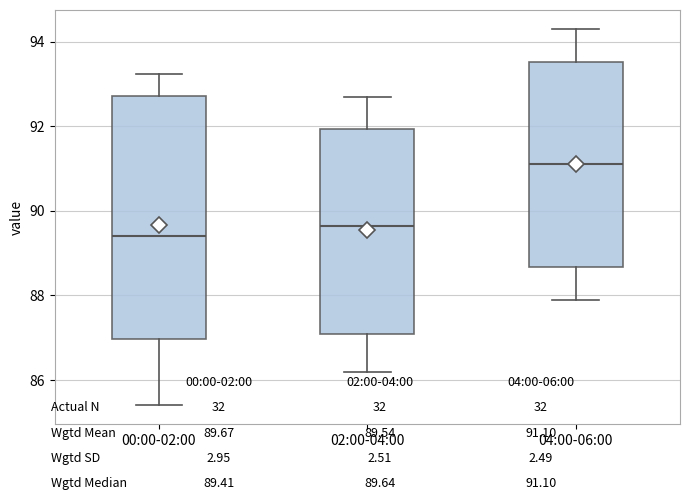

Where is the upper edge of the box for 00:00-02:00 on the y-axis? The values are not printed on the chart, so give them approximately, as read against the axis.

92.8